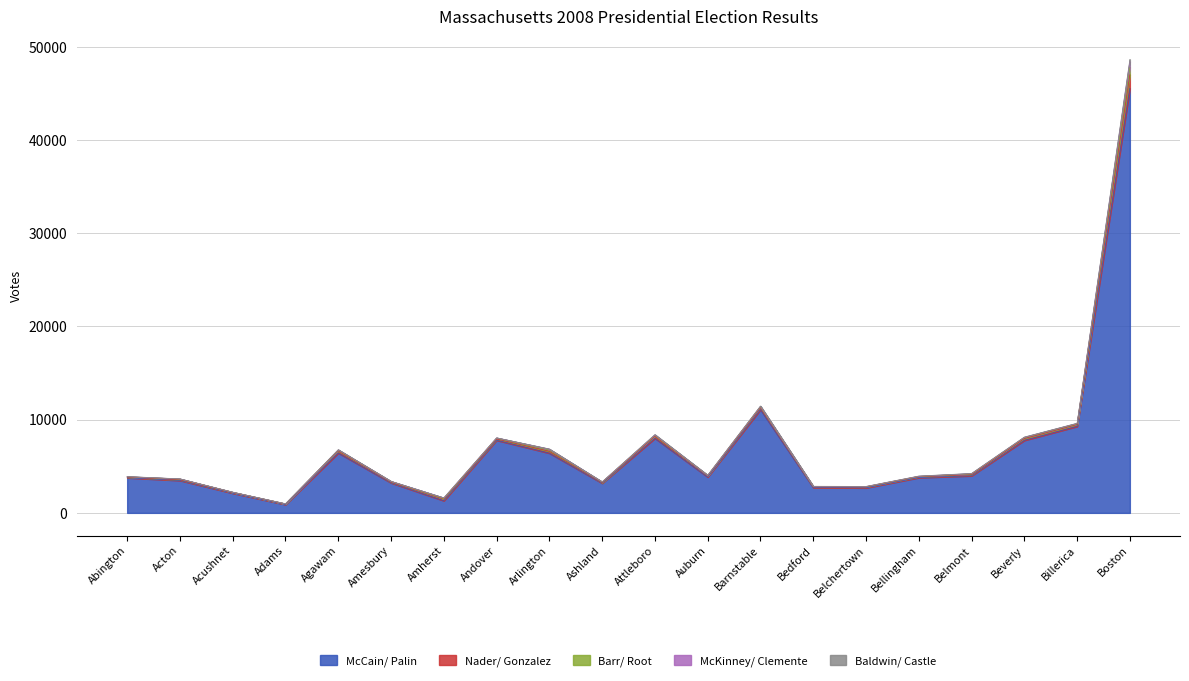

True or false: Baldwin/ Castle and Nader/ Gonzalez intersect in this chart.

False